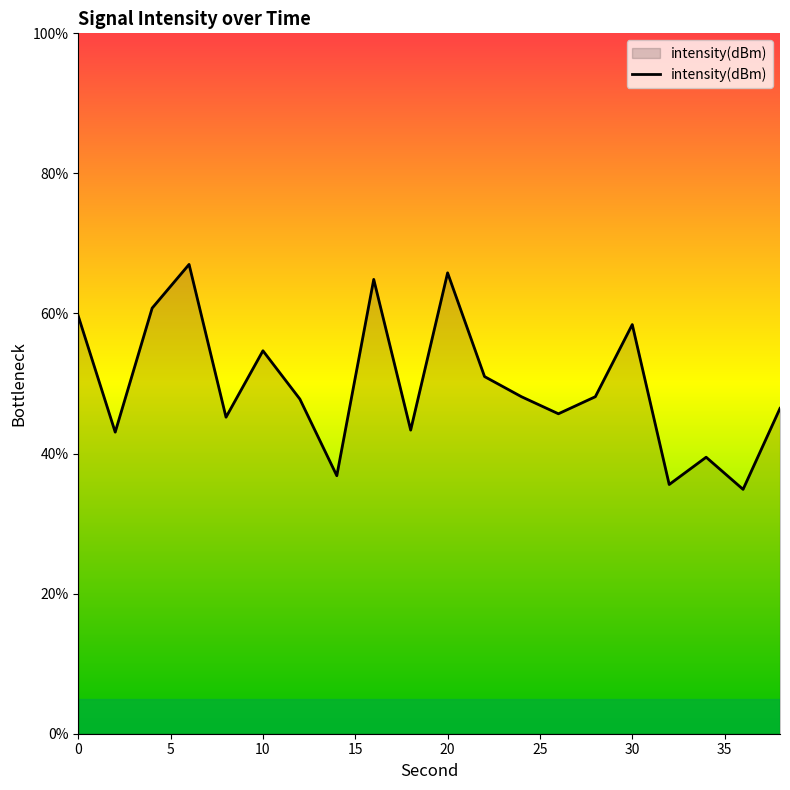

What is the minimum value shown in the chart?

34.9